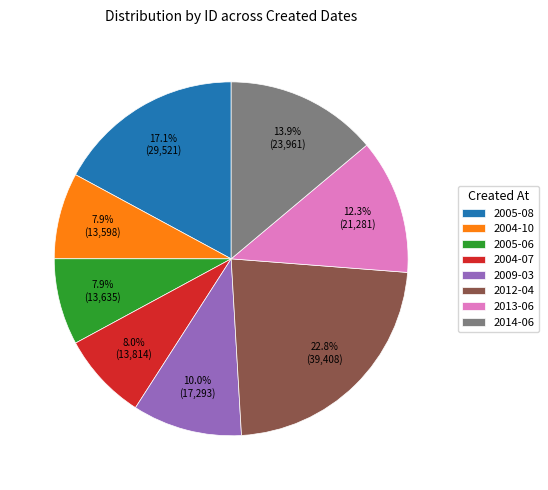

Is 2009-03 the majority of the pie?

No